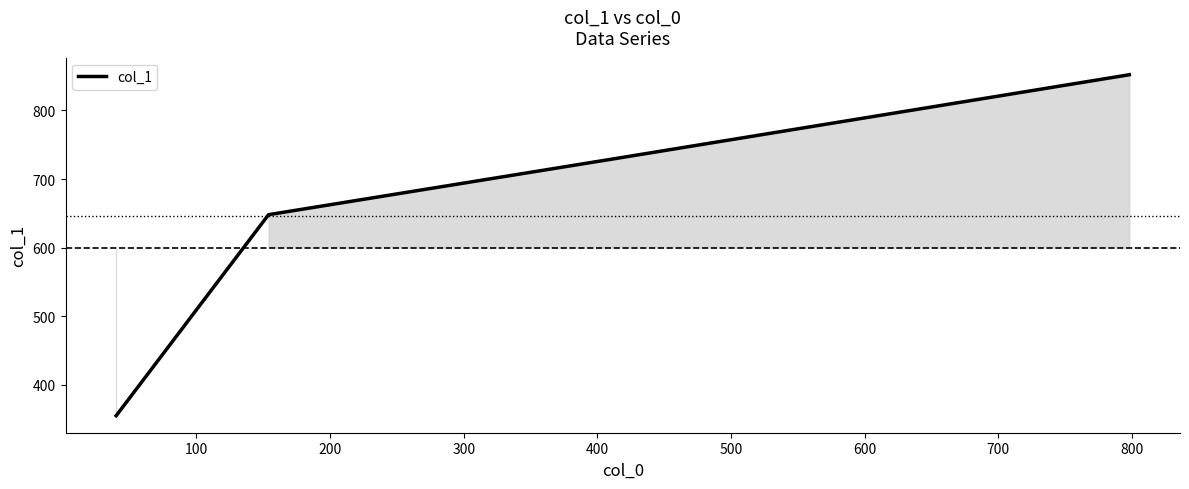

True or false: there are more than 2 points higher than both neighbors.

False